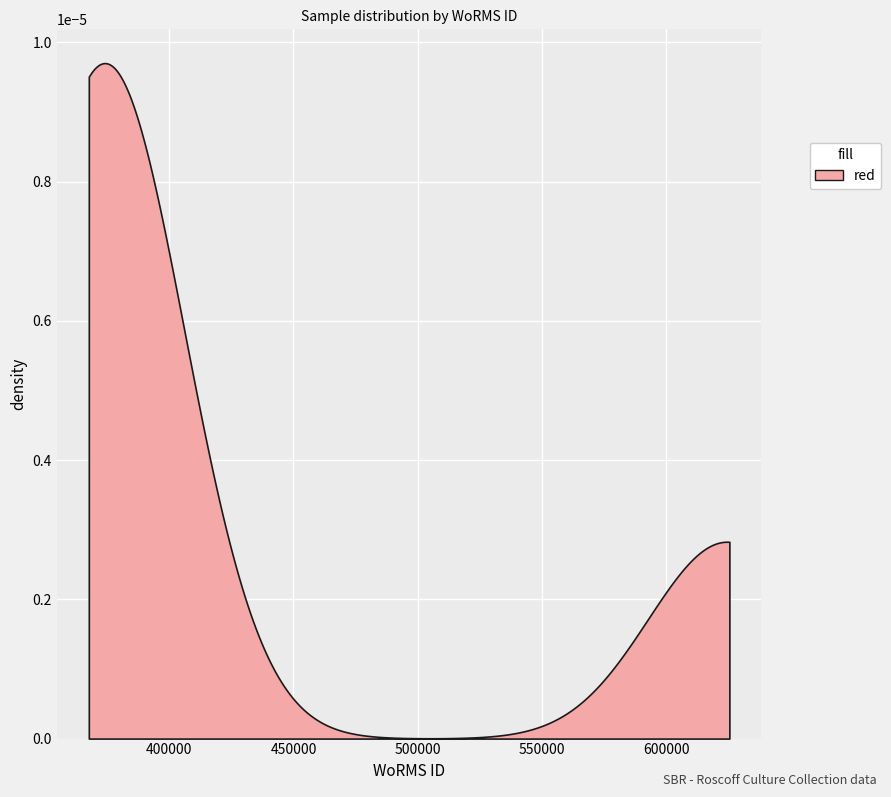

Reading left to right, transcribe all the data shown in this chart.

375880	375881	624302	624302	624302	624302	624302	624302	624302	624302	624302	375880	375880	375880	375881	375881	375881	370097	375880	375881	375880	375880	375880	375880	370097	370097	375881	370097	375880	370097	375881	375881	368706	370097	375881	370097	368706	375881	375881	375881